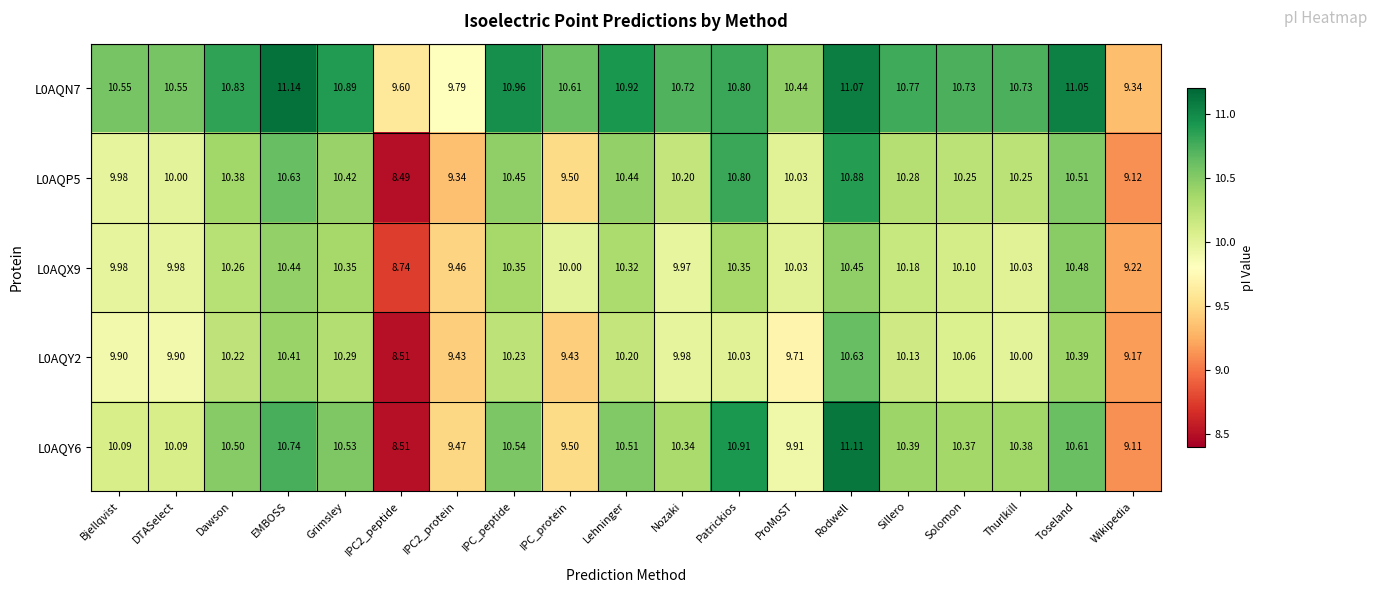

At which label does L0AQP5 reach its peak?

Rodwell